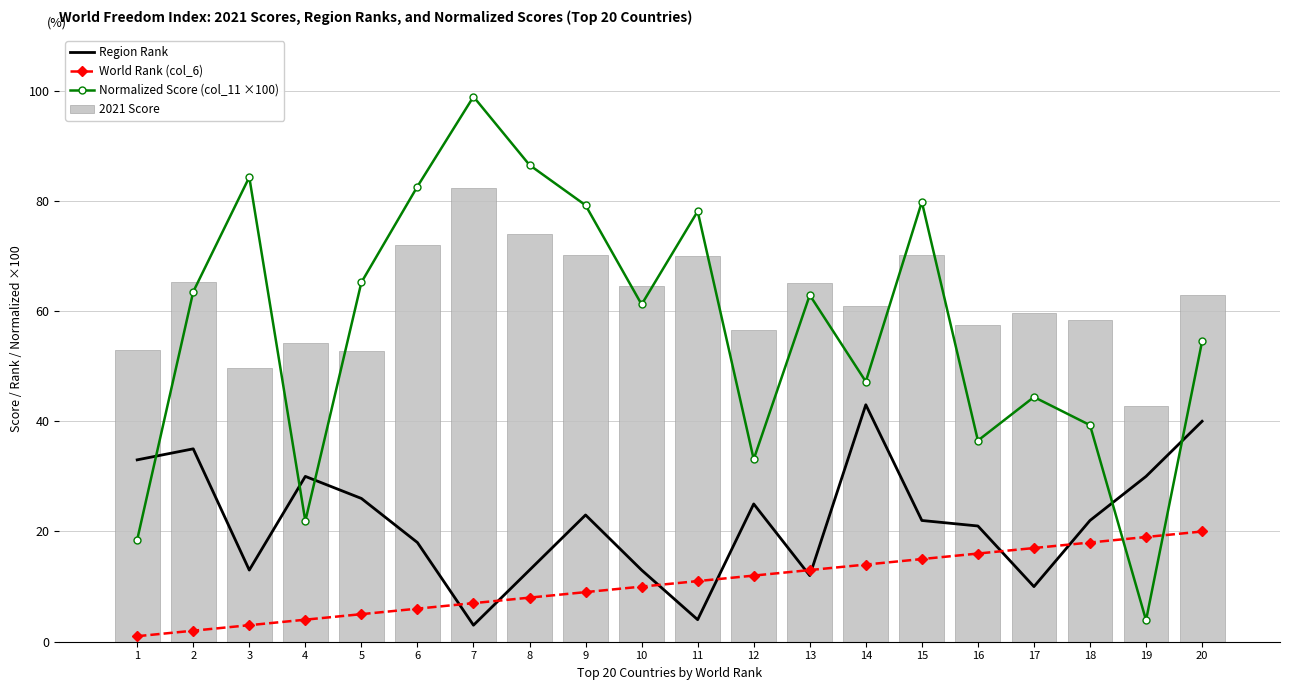

What is the difference between the maximum and minimum values in the 2021 Score series?

39.7